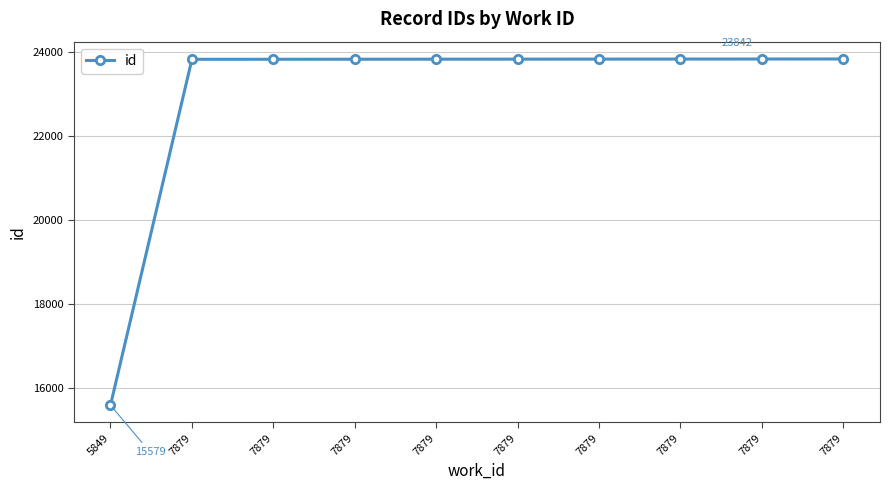

Does the chart have visible grid lines?

Yes